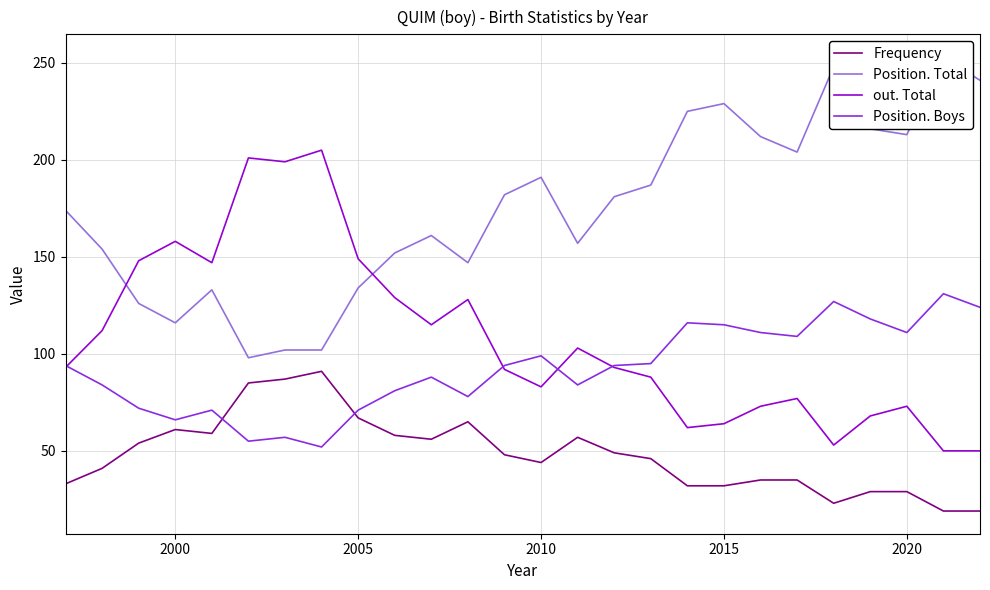

True or false: Frequency and out. Total intersect in this chart.

False